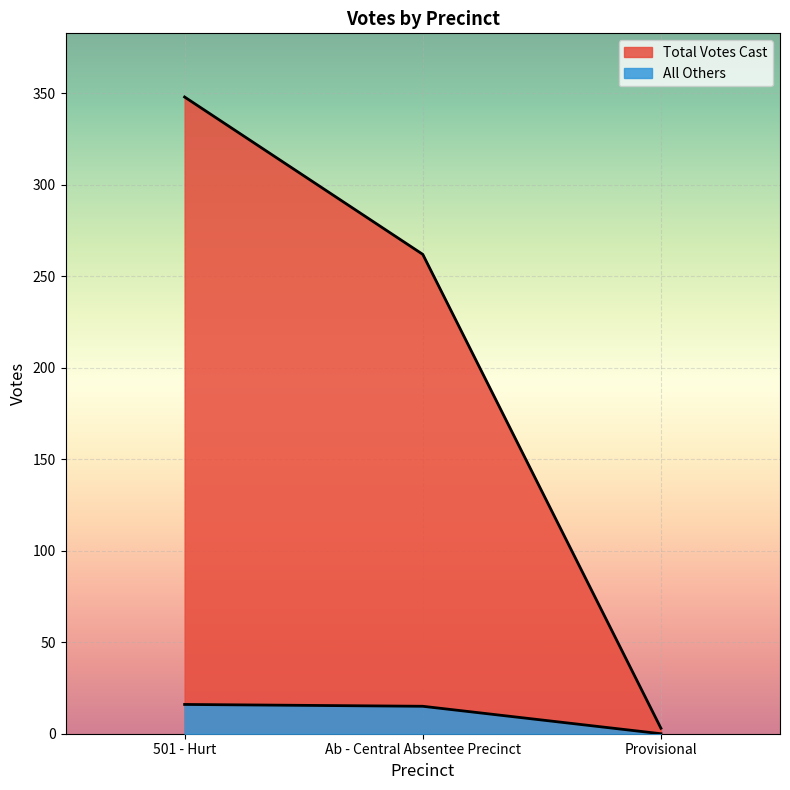

List the series in order of their overall mean, lowest first.

All Others, Total Votes Cast